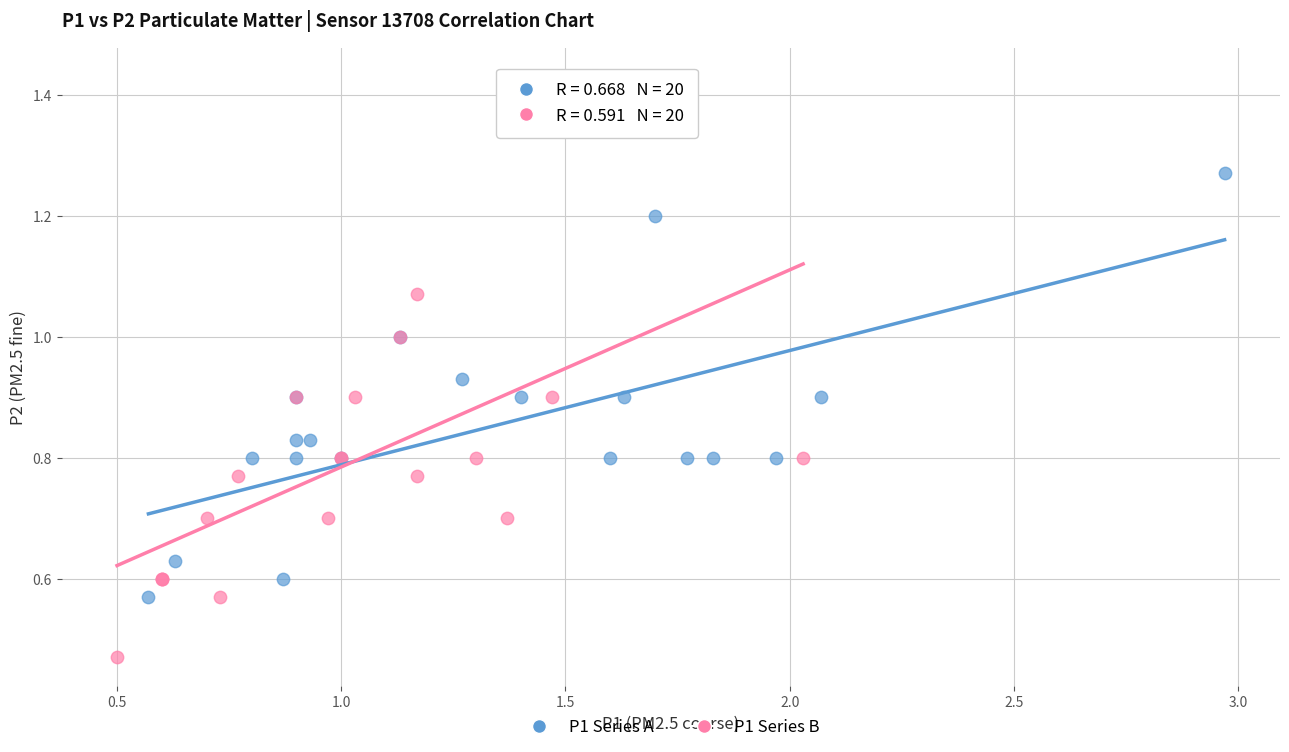

Which series reaches the minimum Y coordinate?

P1 Series B